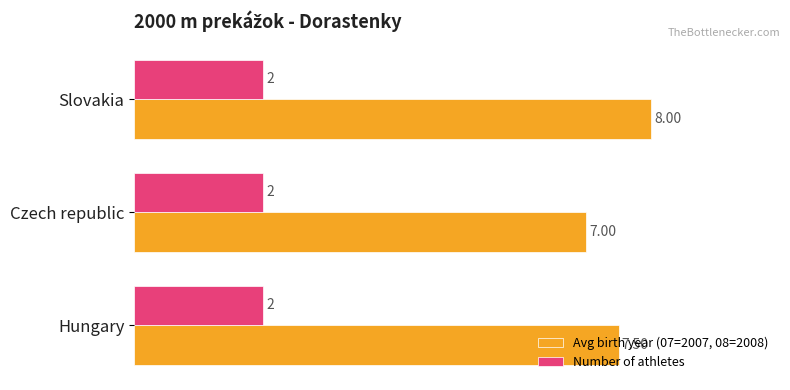

Which series has the widest spread of values?

Avg birth year (07=2007, 08=2008)